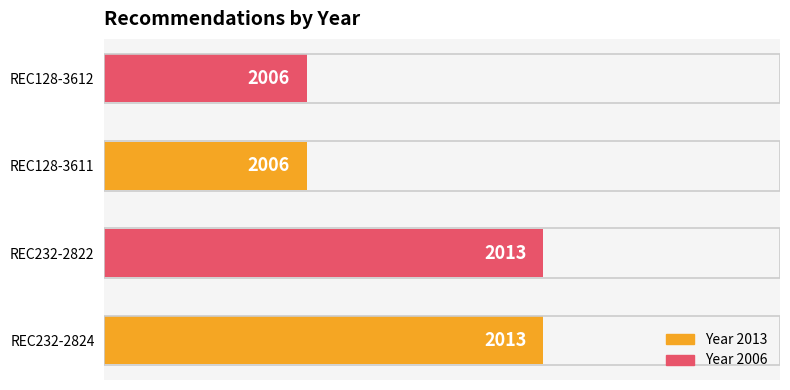

What value does the data have at REC128-3612?

2006